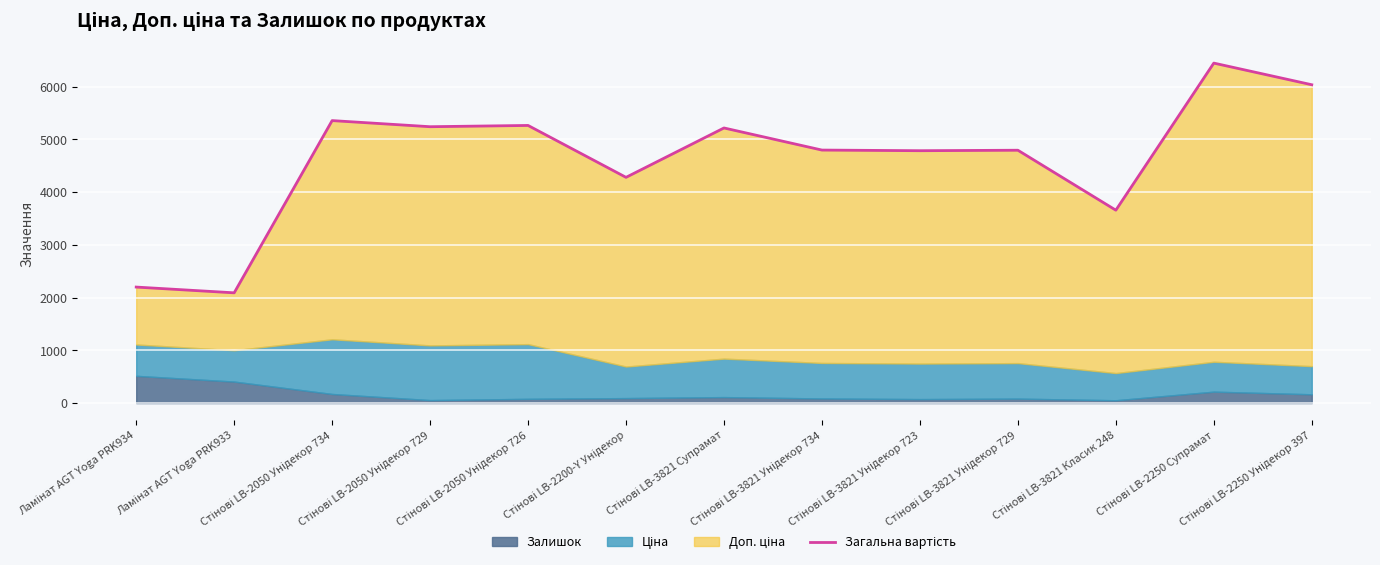

What is the approximate value at Стінові LB-2050 Унідекор 729?

5238.4